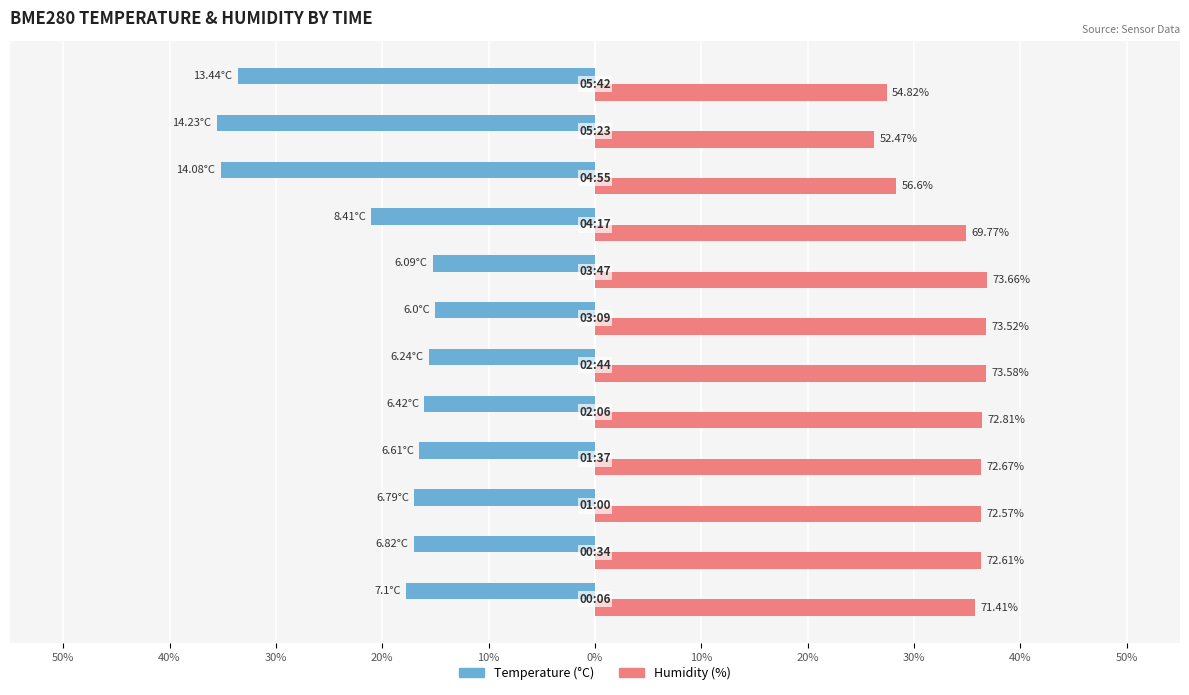

Is it true that BME280_temperature equals -3.4 at 0%?

False